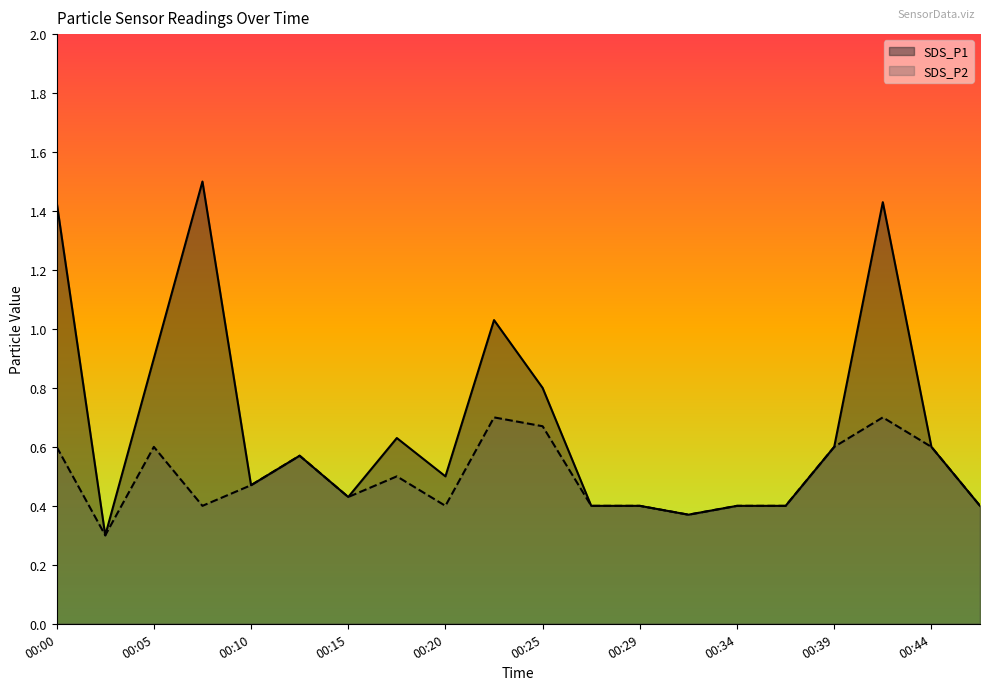

How many SDS_P2 values are between 0 and 1?

20